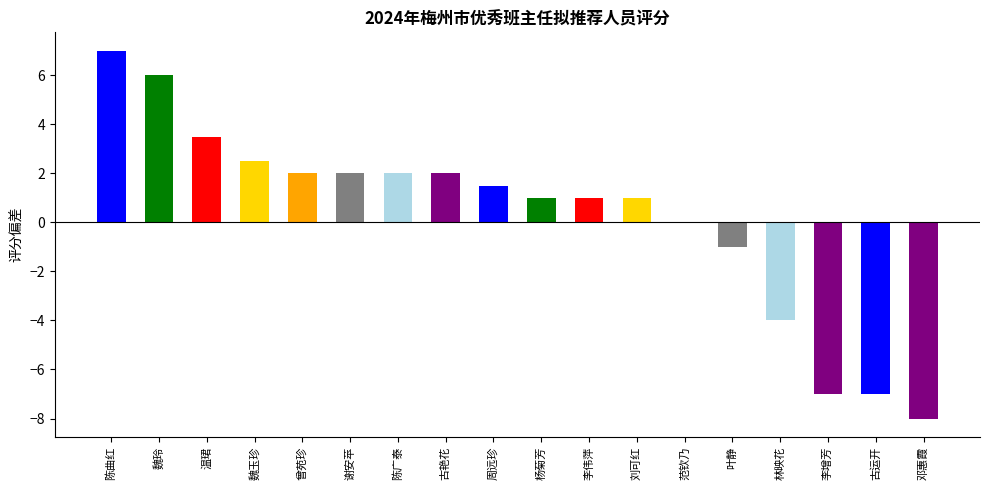

Rank the categories by value from lowest to highest.

邓惠霞, 李增芳, 古运开, 林映花, 叶静, 范钦乃, 杨菊芳, 李伟萍, 刘可红, 周远珍, 曾苑珍, 谢安苹, 陈广泰, 古艳花, 魏玉珍, 温珺, 魏玲, 陈曲红